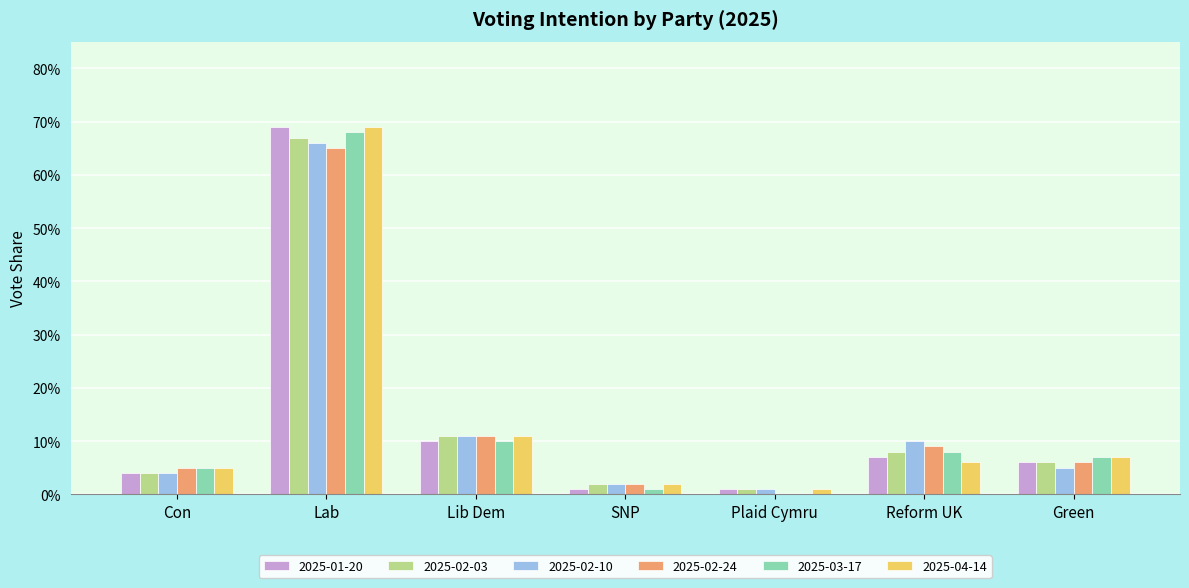

Is the value of 2025-03-17 at Lib Dem greater than the value of 2025-04-14 at SNP?

Yes